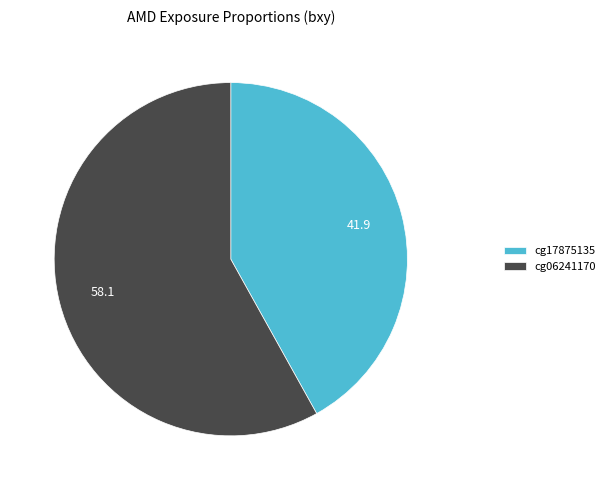

What is the majority slice?

cg06241170